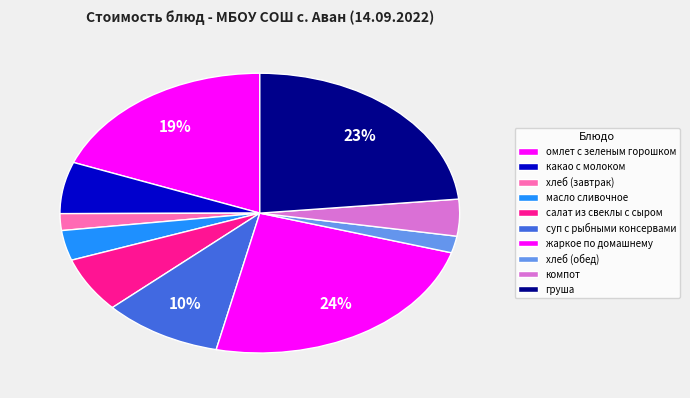

How many segments does this pie chart have?

10